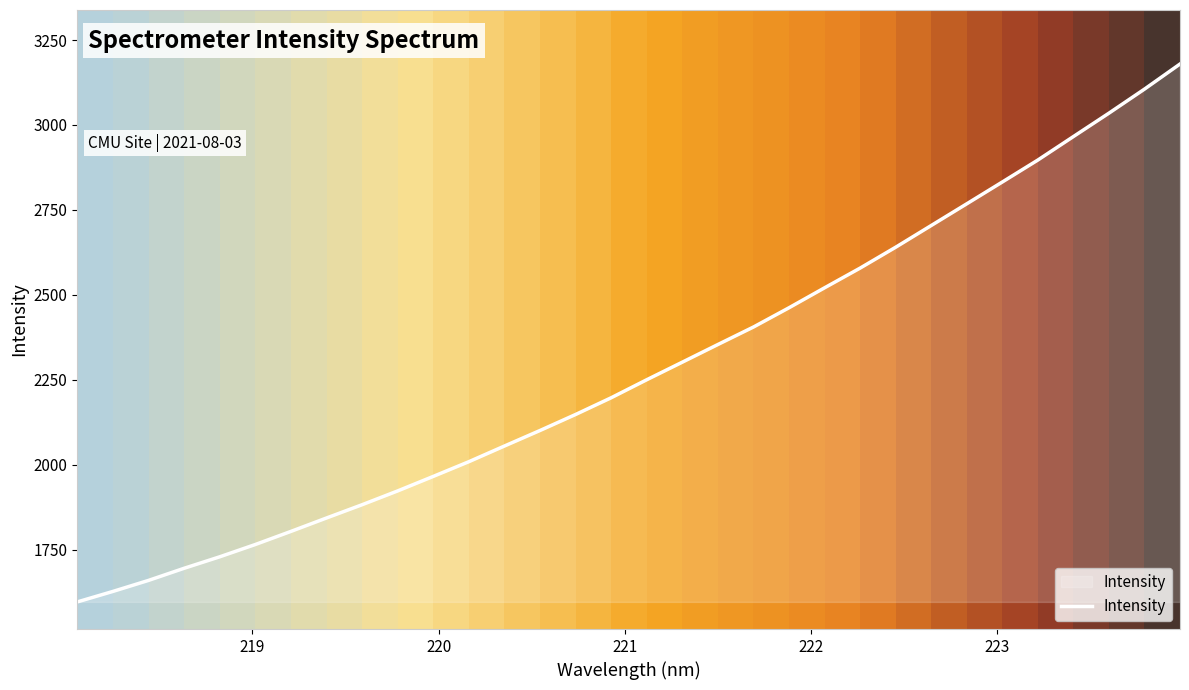

How many values exceed 2250?

16